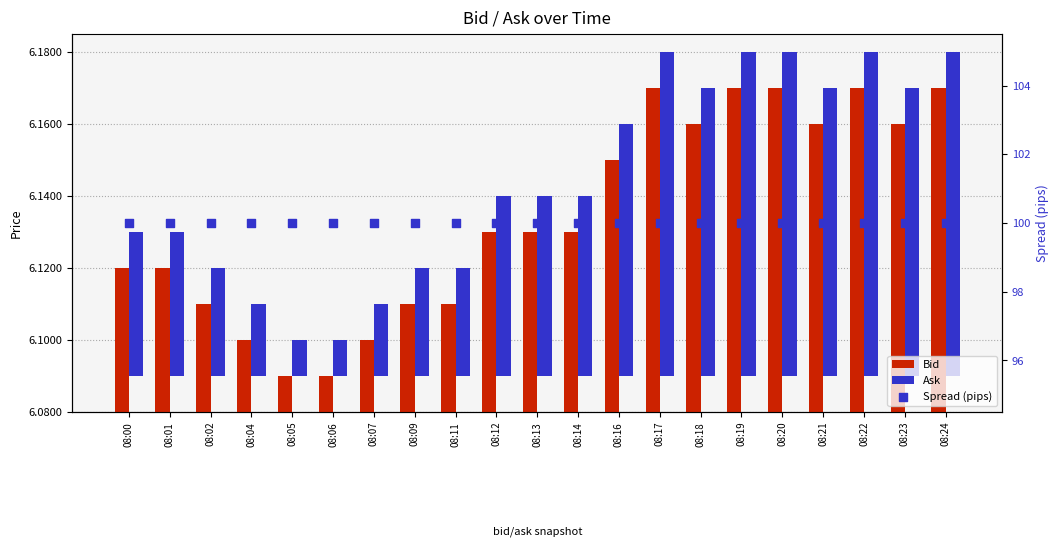

Is the value of Ask at 08:05 greater than the value of Spread (pips) at 08:19?

No